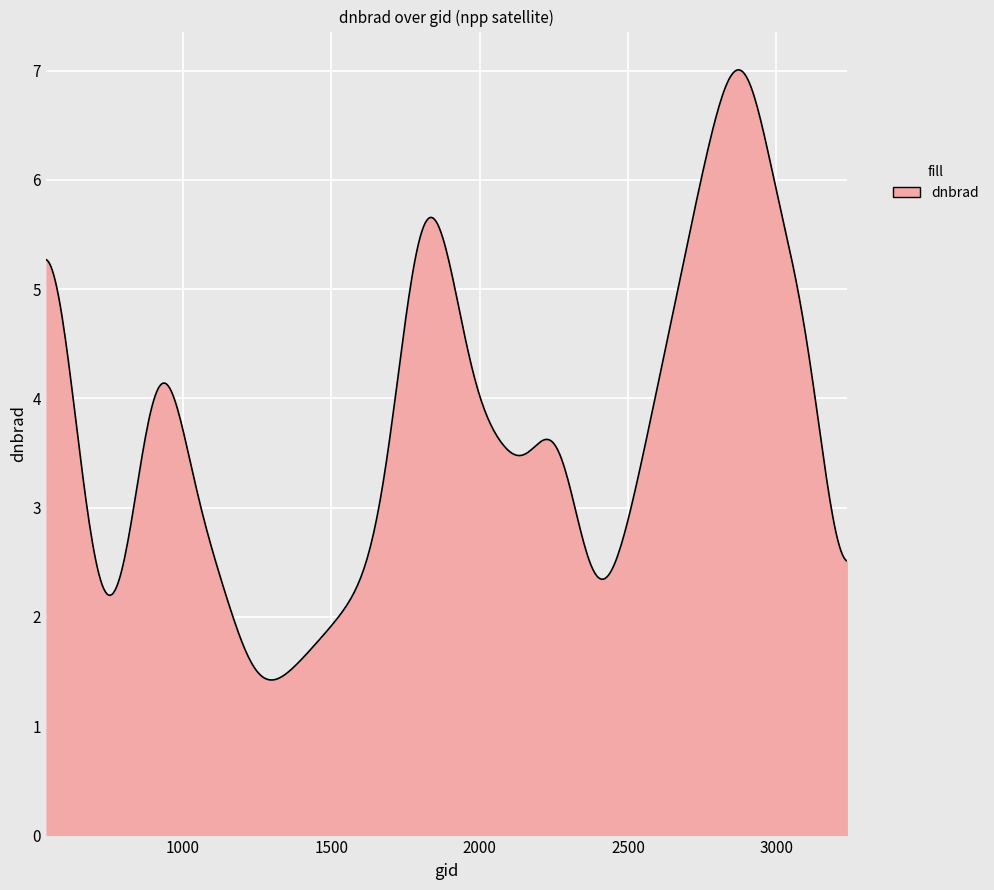

What is the smallest value displayed?

1.4